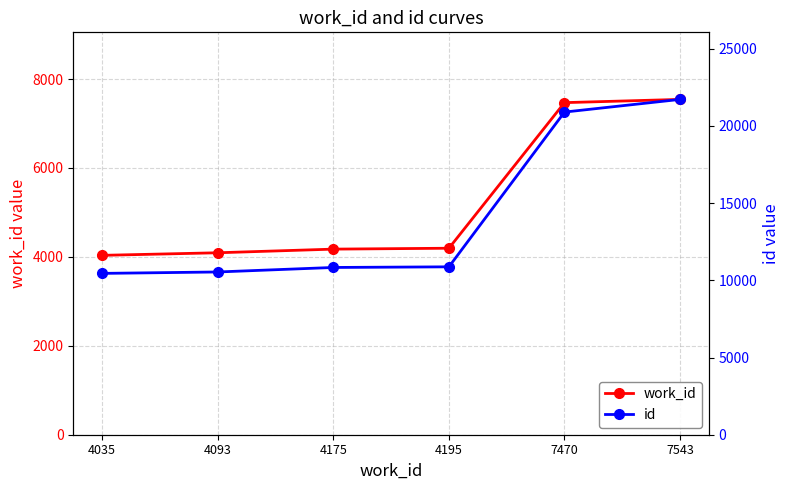

What is the maximum value for id?

21720